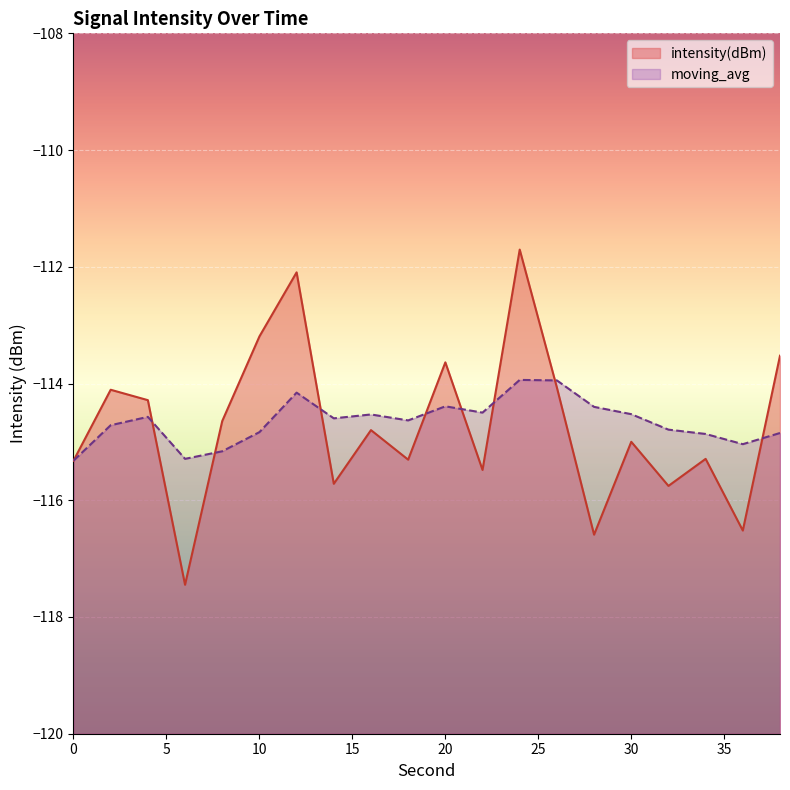

What are all the series names shown in the legend?

intensity(dBm), moving_avg